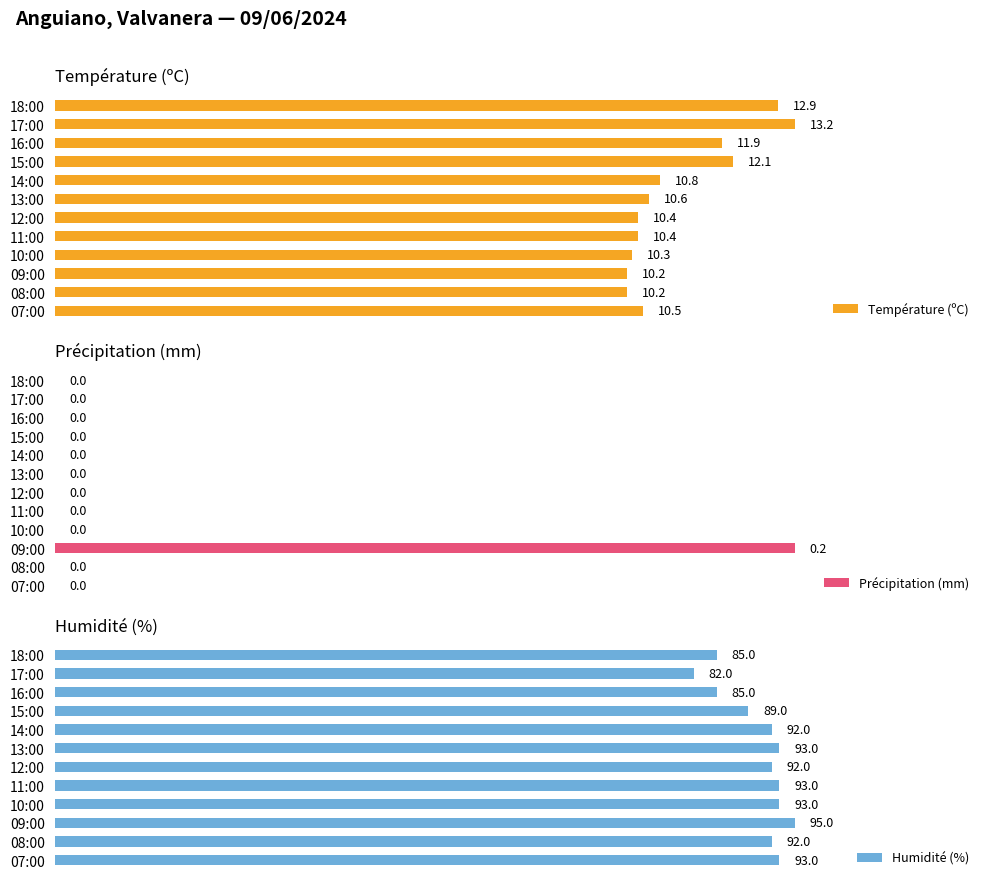

What are all the series names shown in the legend?

Température (ºC), Précipitation (mm), Humidité (%)